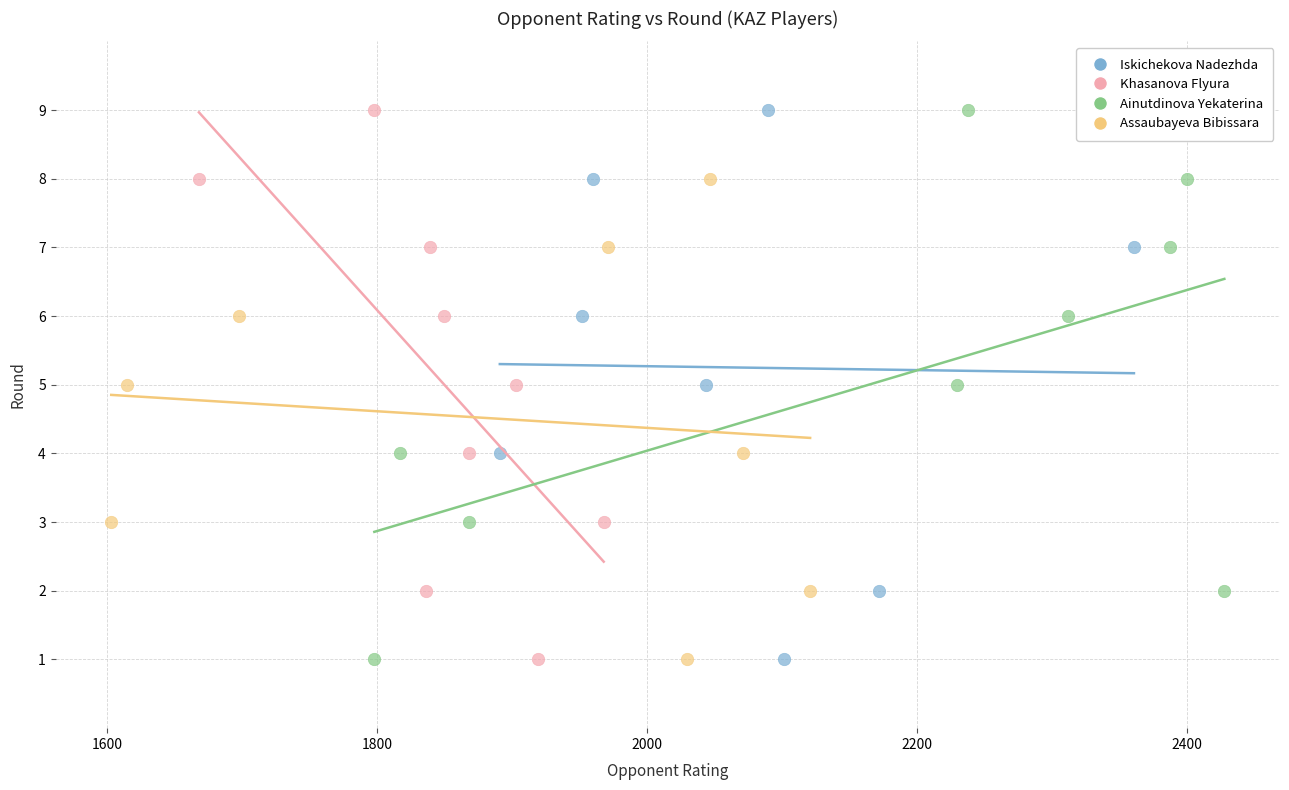

What are all the series names shown in the legend?

Iskichekova Nadezhda, Khasanova Flyura, Ainutdinova Yekaterina, Assaubayeva Bibissara